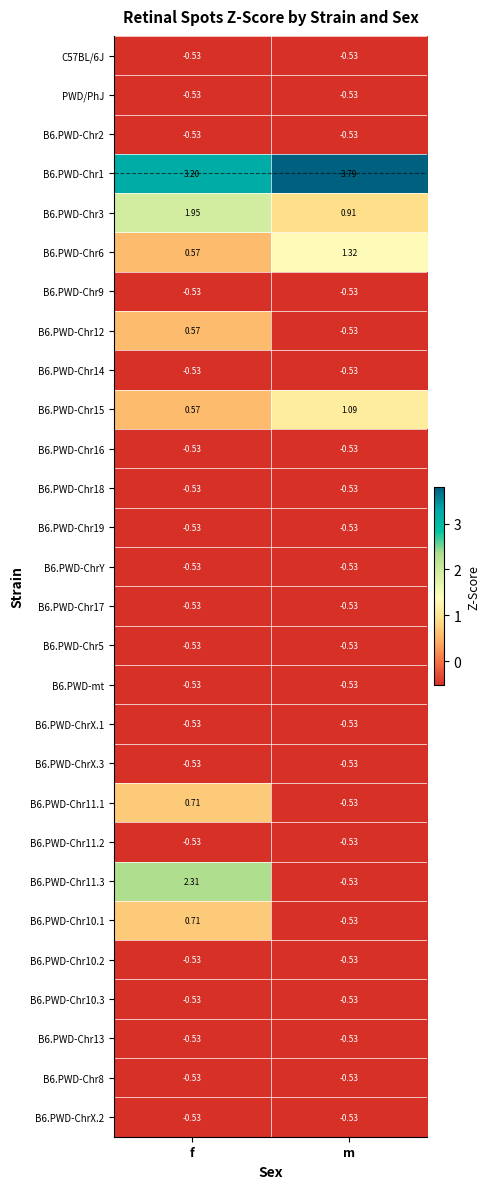

Rank the categories by B6.PWD-Chr10.1 value from lowest to highest.

m, f